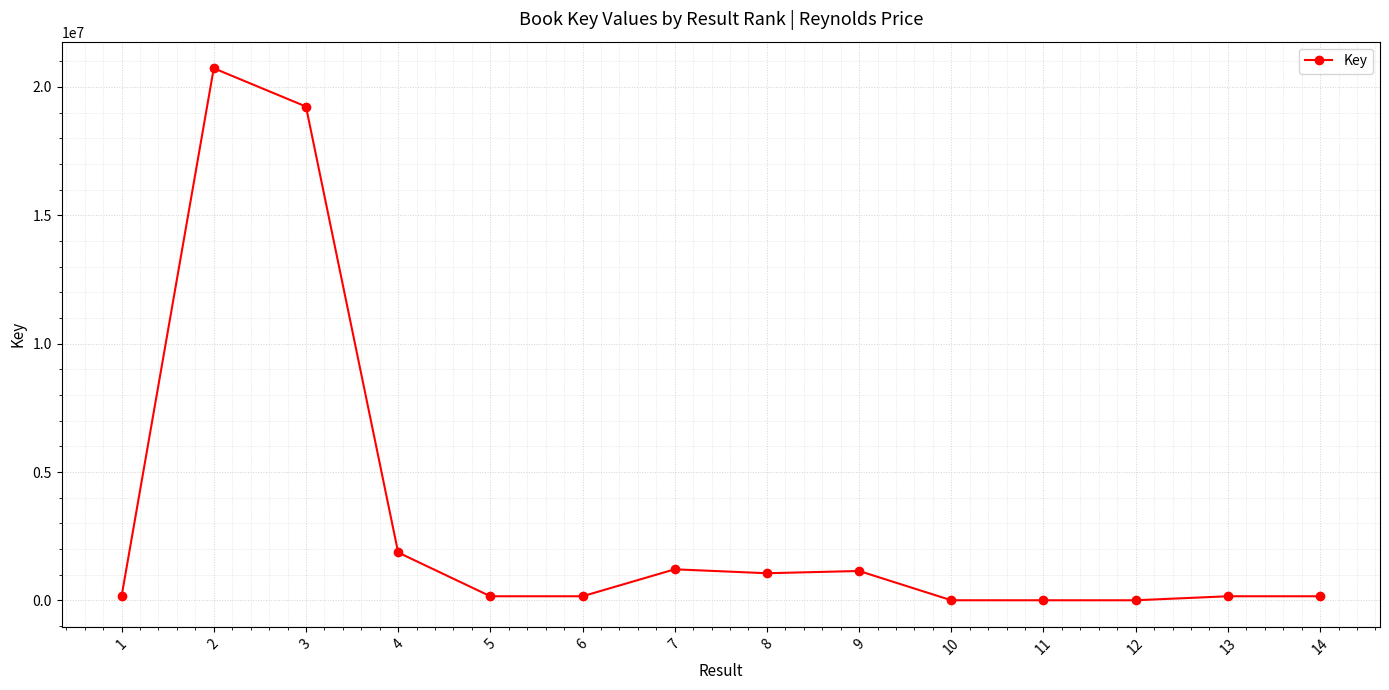

At which category does the data reach its first local peak?

2